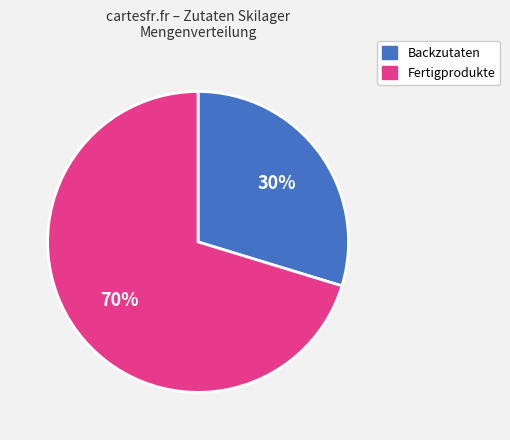

Is it true that Fertigprodukte is 61% of the pie?

False